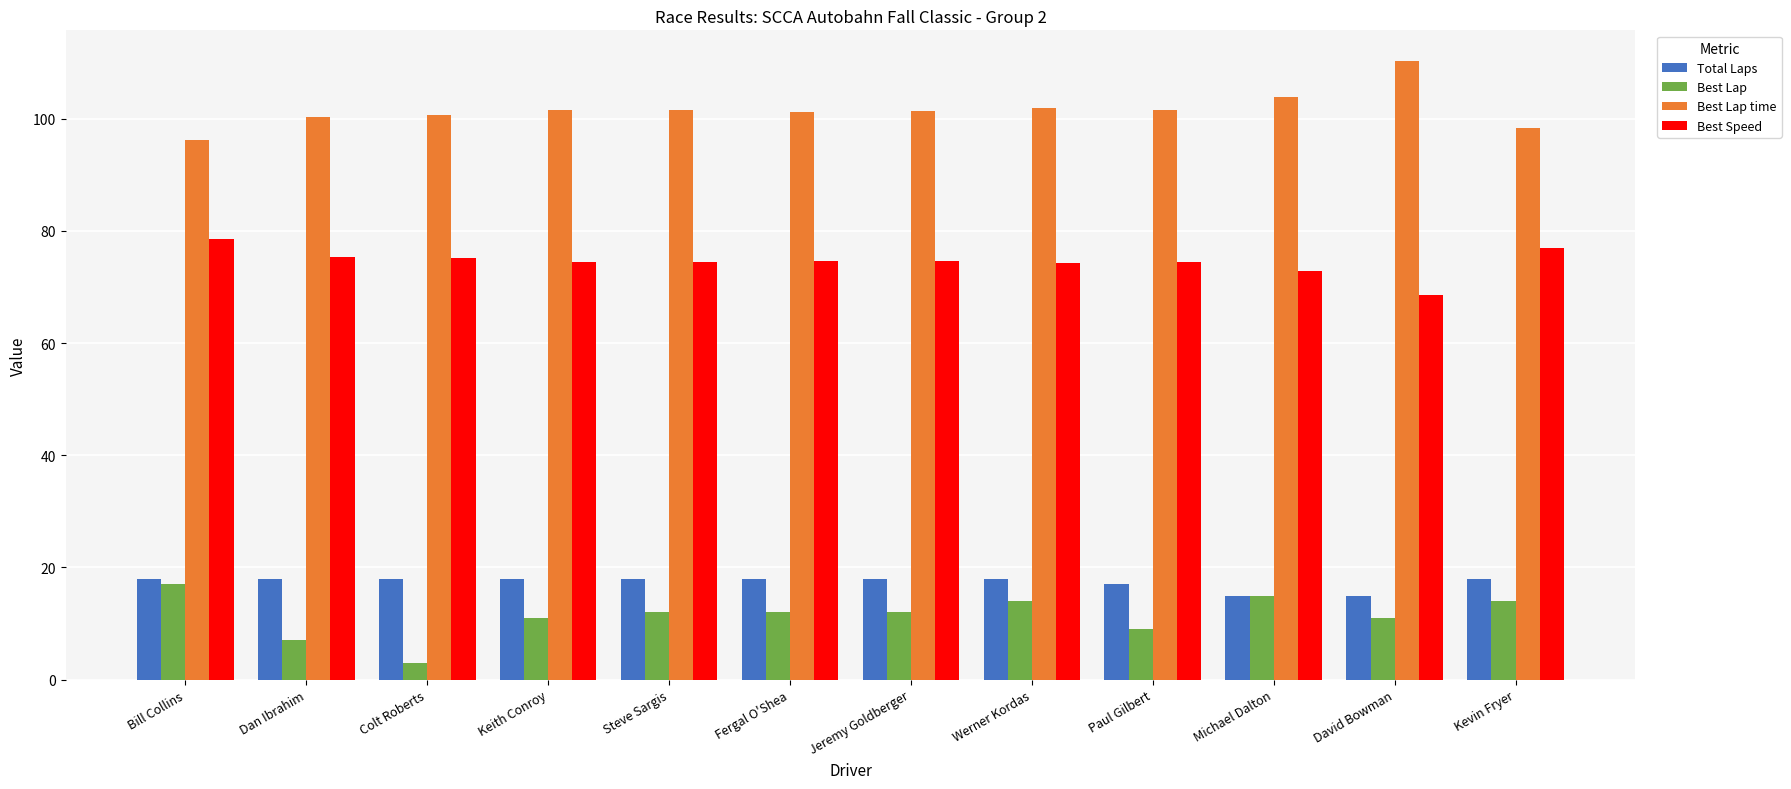

What is the approximate value of Best Speed at Paul Gilbert?

74.5